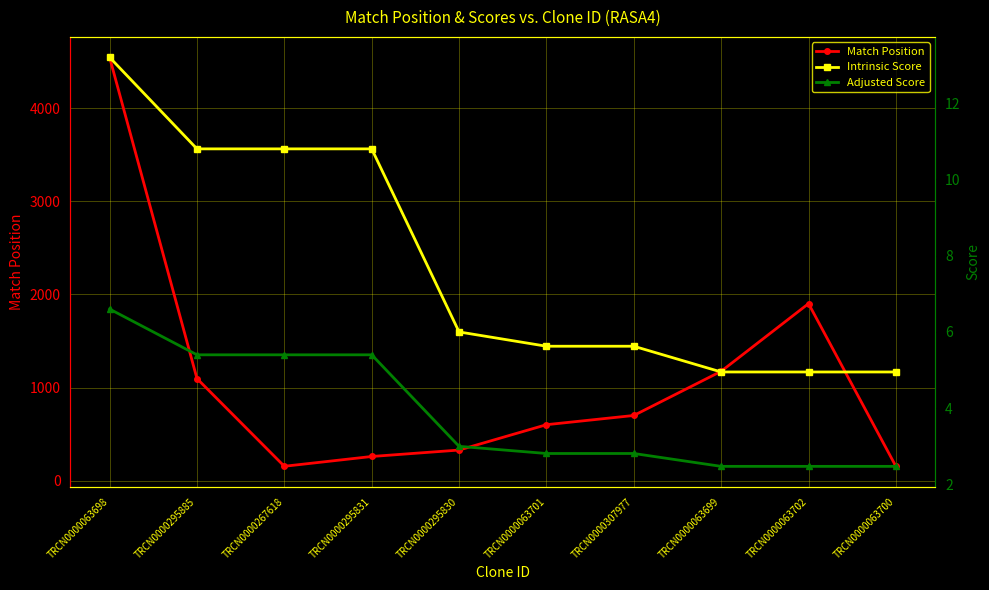

At how many categories does at least one series exceed 1604?

2